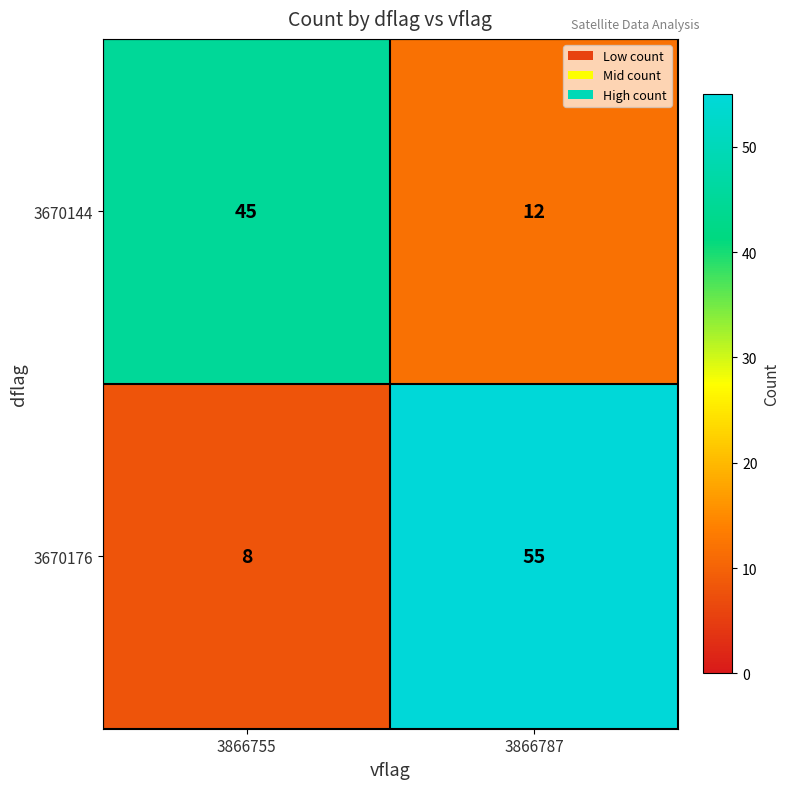

Which series changed the most between 3866755 and 3866787?

3670176